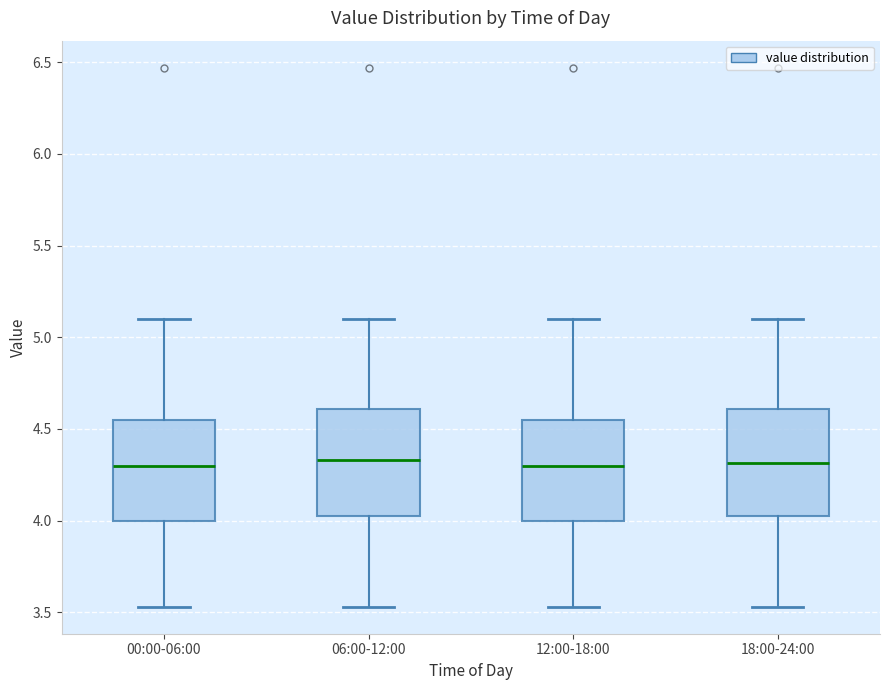

Reading left to right, read every box against the y-axis: the position of its median line, the range the box covers, and the ends of its whiskers. The values are not printed on the chart, so give them approximately, as read against the axis.

00:00-06:00: median 4.30, box 4.00 to 4.55, whiskers 3.55 to 5.10
06:00-12:00: median 4.35, box 4.00 to 4.60, whiskers 3.55 to 5.10
12:00-18:00: median 4.30, box 4.00 to 4.55, whiskers 3.55 to 5.10
18:00-24:00: median 4.30, box 4.00 to 4.60, whiskers 3.55 to 5.10